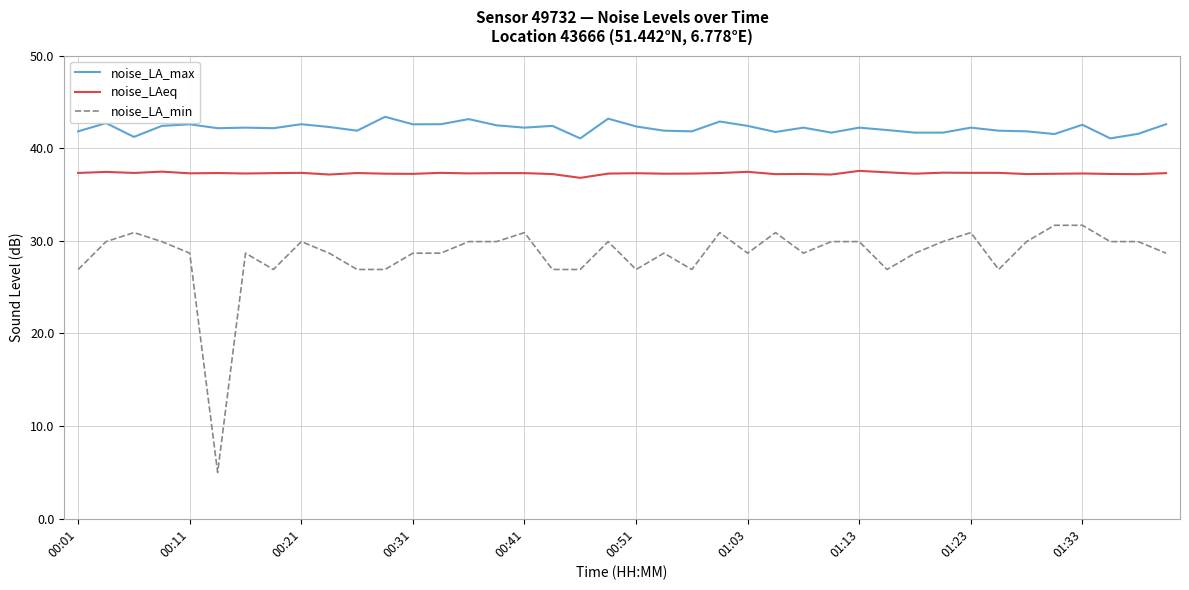

Rank the series by their average value, from highest to lowest.

noise_LA_max, noise_LAeq, noise_LA_min